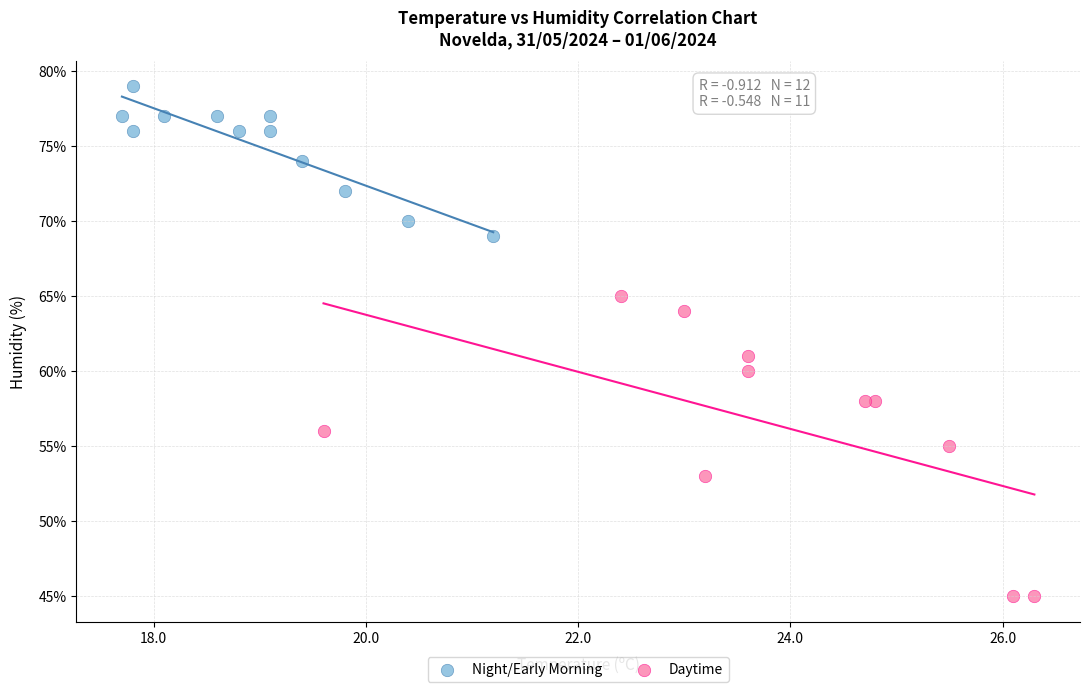

What are all the series names shown in the legend?

Night/Early Morning, Daytime